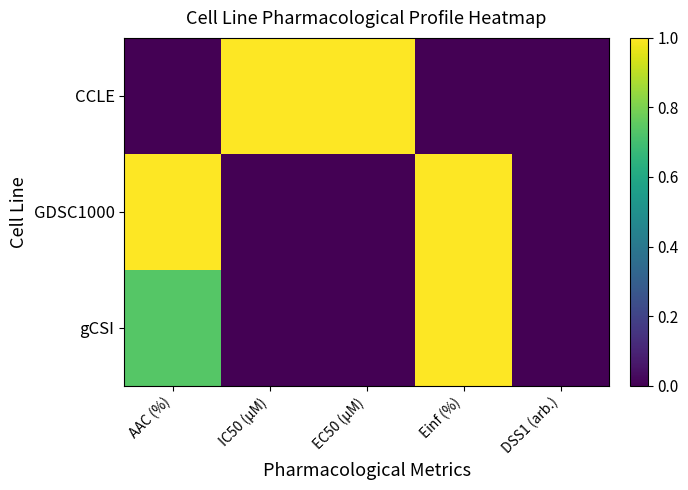

Reading left to right, list all the values displayed in this chart.

CCLE: AAC (%)=0.0	IC50 (µM)=1.0	EC50 (µM)=1.0	Einf (%)=0.0	DSS1 (arb.)=0.0
GDSC1000: AAC (%)=1.0	IC50 (µM)=0.0	EC50 (µM)=0.0	Einf (%)=1.0	DSS1 (arb.)=0.0
gCSI: AAC (%)=0.7	IC50 (µM)=0.0	EC50 (µM)=0.0	Einf (%)=1.0	DSS1 (arb.)=0.0